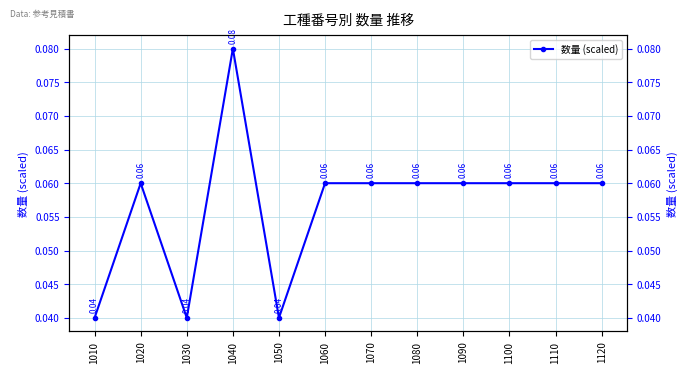

At which category does the chart reach its peak across all series?

1040